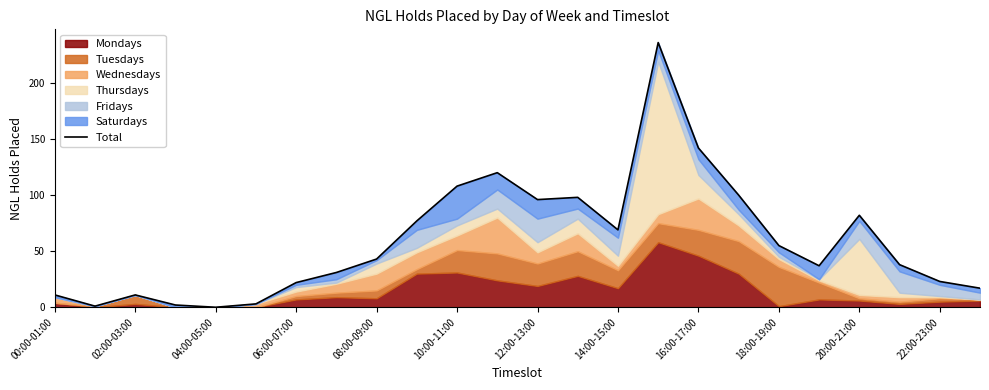

What is the greatest value displayed?

236